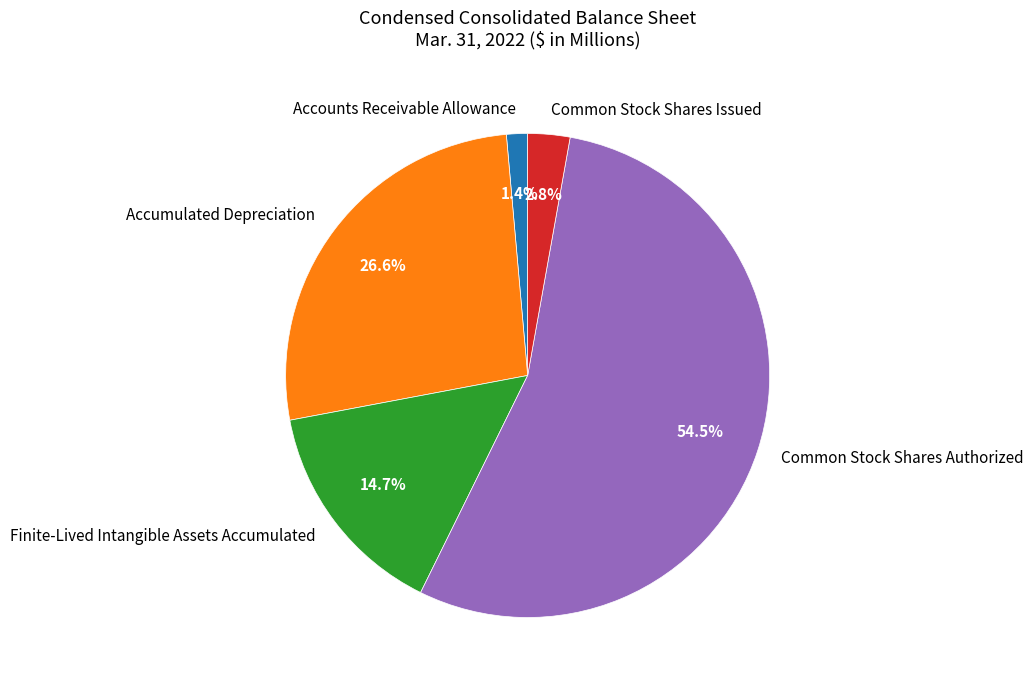

Which slice represents more than half of the pie?

Common Stock Shares Authorized